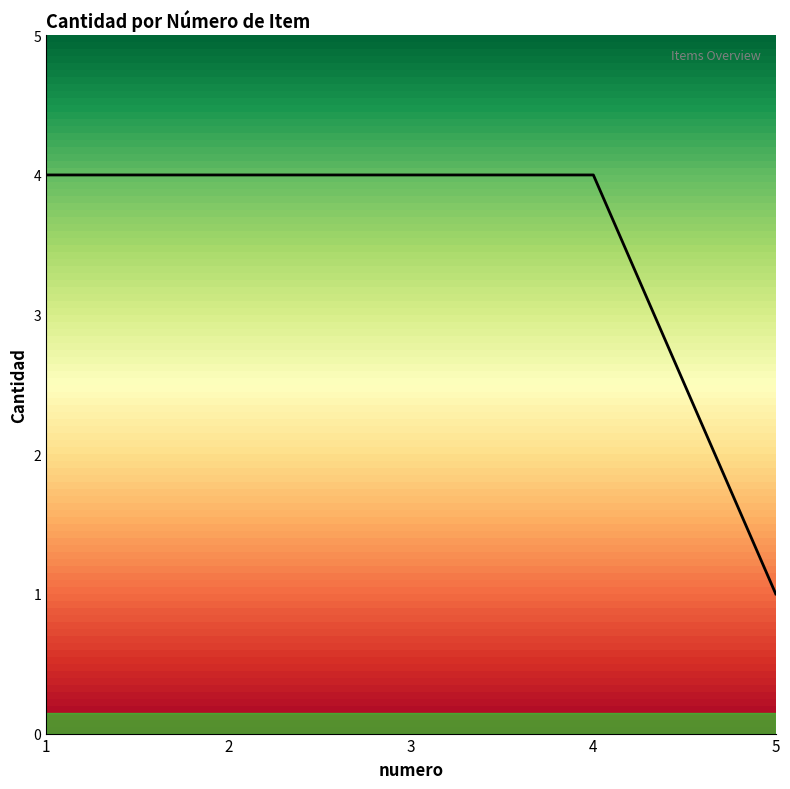

Does the chart display data point markers on the line(s)?

No